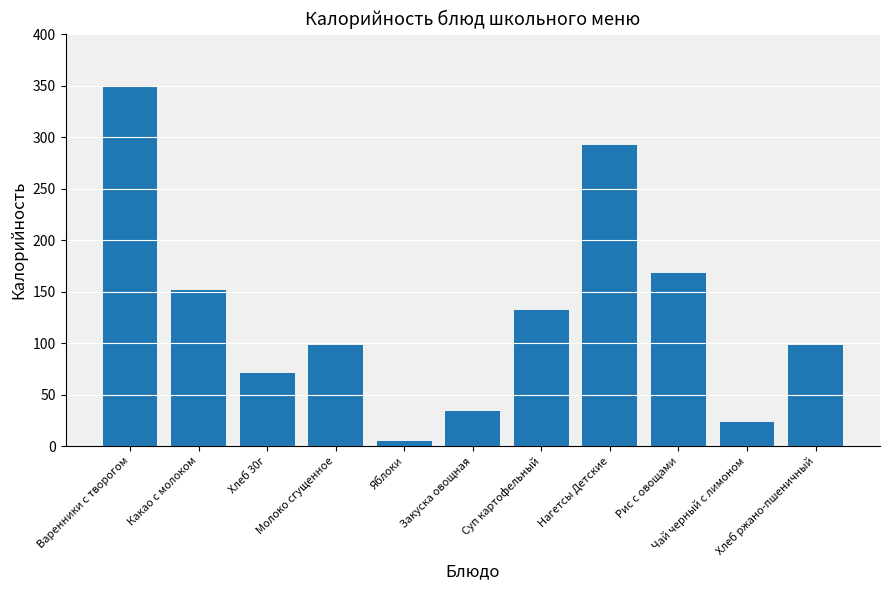

What is the difference between the maximum and minimum values?

343.5